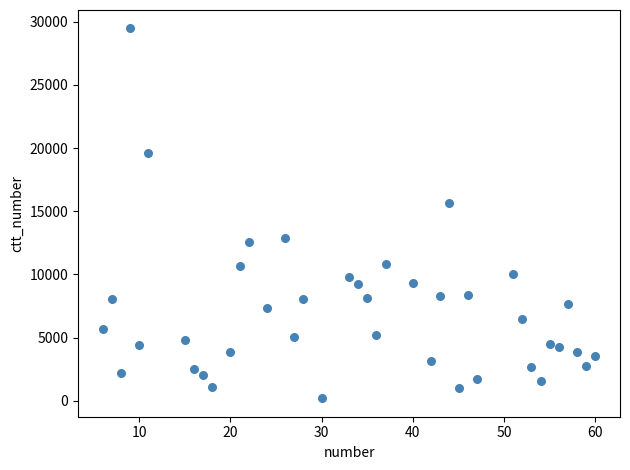

What is the range of Y values (max minus min)?

29259